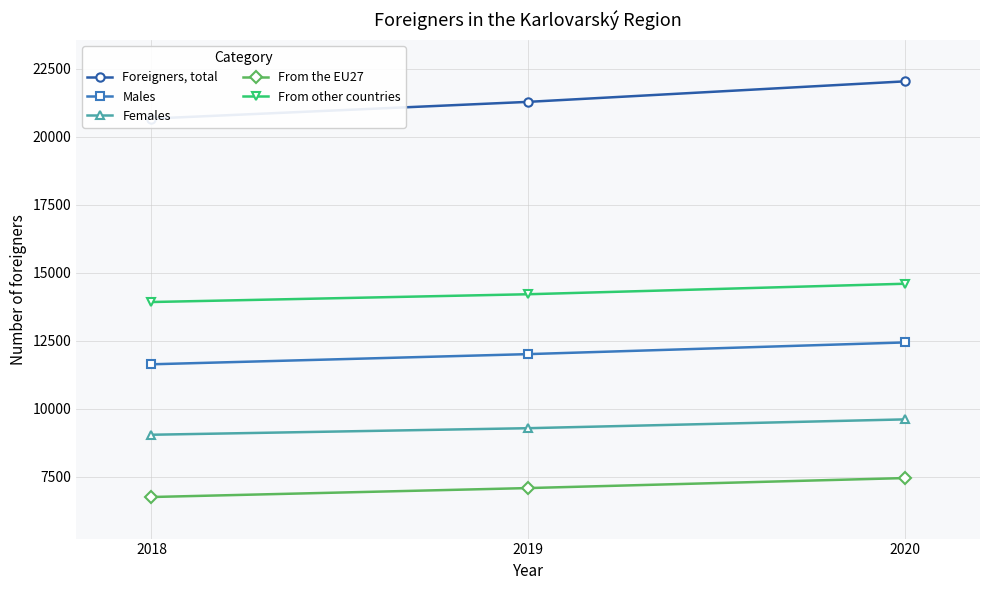

The value of From other countries at 2019 is 24331. True or false?

False